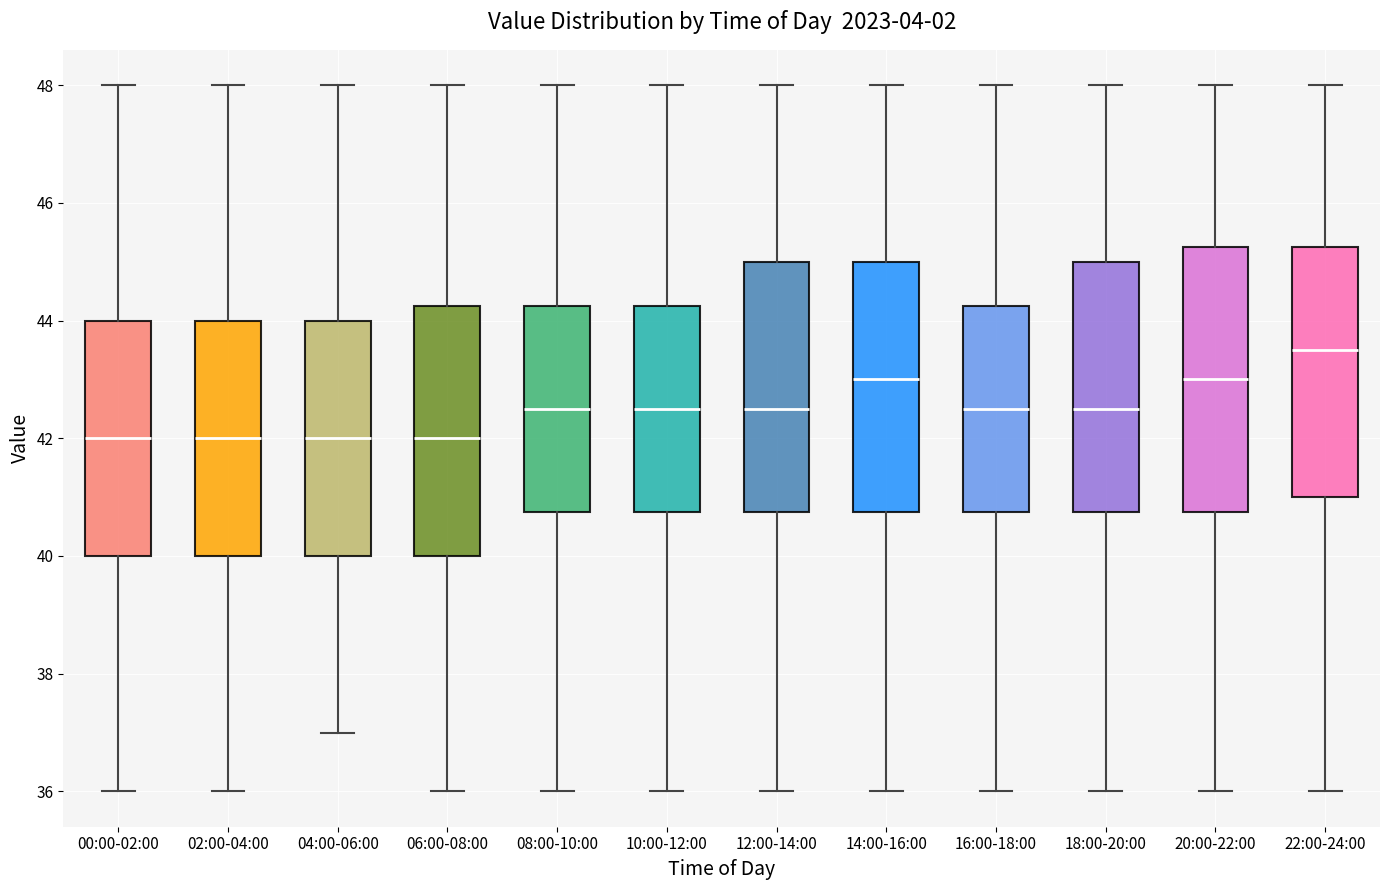

Reading left to right, read every box against the y-axis: the position of its median line, the range the box covers, and the ends of its whiskers. The values are not printed on the chart, so give them approximately, as read against the axis.

00:00-02:00: median 42.0, box 40.0 to 44.0, whiskers 36.0 to 48.0
02:00-04:00: median 42.0, box 40.0 to 44.0, whiskers 36.0 to 48.0
04:00-06:00: median 42.0, box 40.0 to 44.0, whiskers 37.0 to 48.0
06:00-08:00: median 42.0, box 40.0 to 44.2, whiskers 36.0 to 48.0
08:00-10:00: median 42.6, box 40.8 to 44.2, whiskers 36.0 to 48.0
10:00-12:00: median 42.6, box 40.8 to 44.2, whiskers 36.0 to 48.0
12:00-14:00: median 42.6, box 40.8 to 45.0, whiskers 36.0 to 48.0
14:00-16:00: median 43.0, box 40.8 to 45.0, whiskers 36.0 to 48.0
16:00-18:00: median 42.6, box 40.8 to 44.2, whiskers 36.0 to 48.0
18:00-20:00: median 42.6, box 40.8 to 45.0, whiskers 36.0 to 48.0
20:00-22:00: median 43.0, box 40.8 to 45.2, whiskers 36.0 to 48.0
22:00-24:00: median 43.6, box 41.0 to 45.2, whiskers 36.0 to 48.0